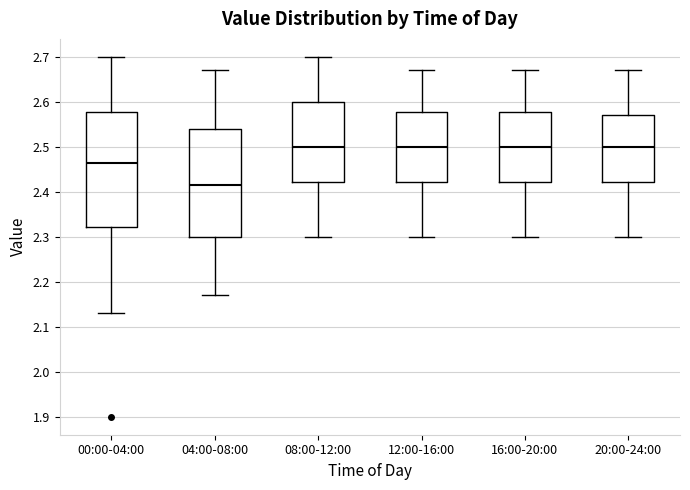

Reading left to right, read every box against the y-axis: the position of its median line, the range the box covers, and the ends of its whiskers. The values are not printed on the chart, so give them approximately, as read against the axis.

00:00-04:00: median 2.47, box 2.32 to 2.58, whiskers 2.13 to 2.70
04:00-08:00: median 2.42, box 2.30 to 2.54, whiskers 2.17 to 2.67
08:00-12:00: median 2.50, box 2.42 to 2.60, whiskers 2.30 to 2.70
12:00-16:00: median 2.50, box 2.42 to 2.58, whiskers 2.30 to 2.67
16:00-20:00: median 2.50, box 2.42 to 2.58, whiskers 2.30 to 2.67
20:00-24:00: median 2.50, box 2.42 to 2.57, whiskers 2.30 to 2.67